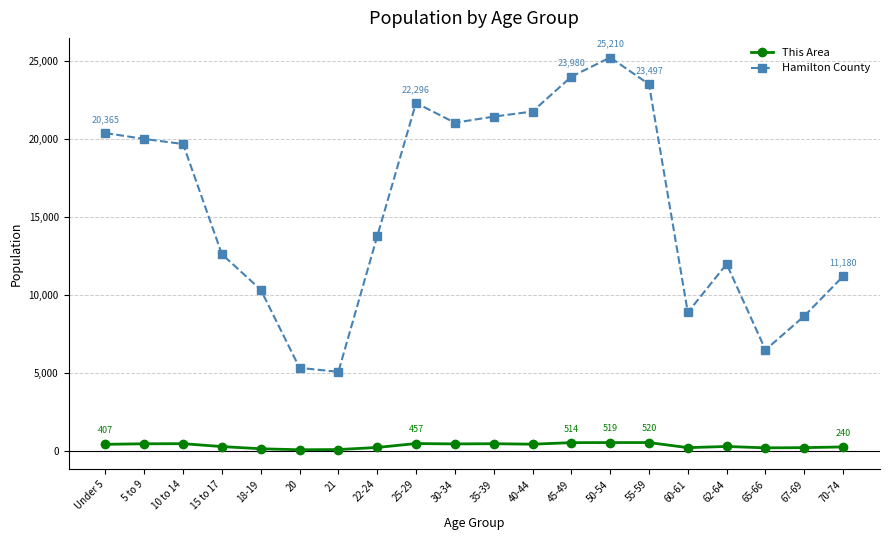

What is the difference between the highest and lowest values at 22-24?

13536